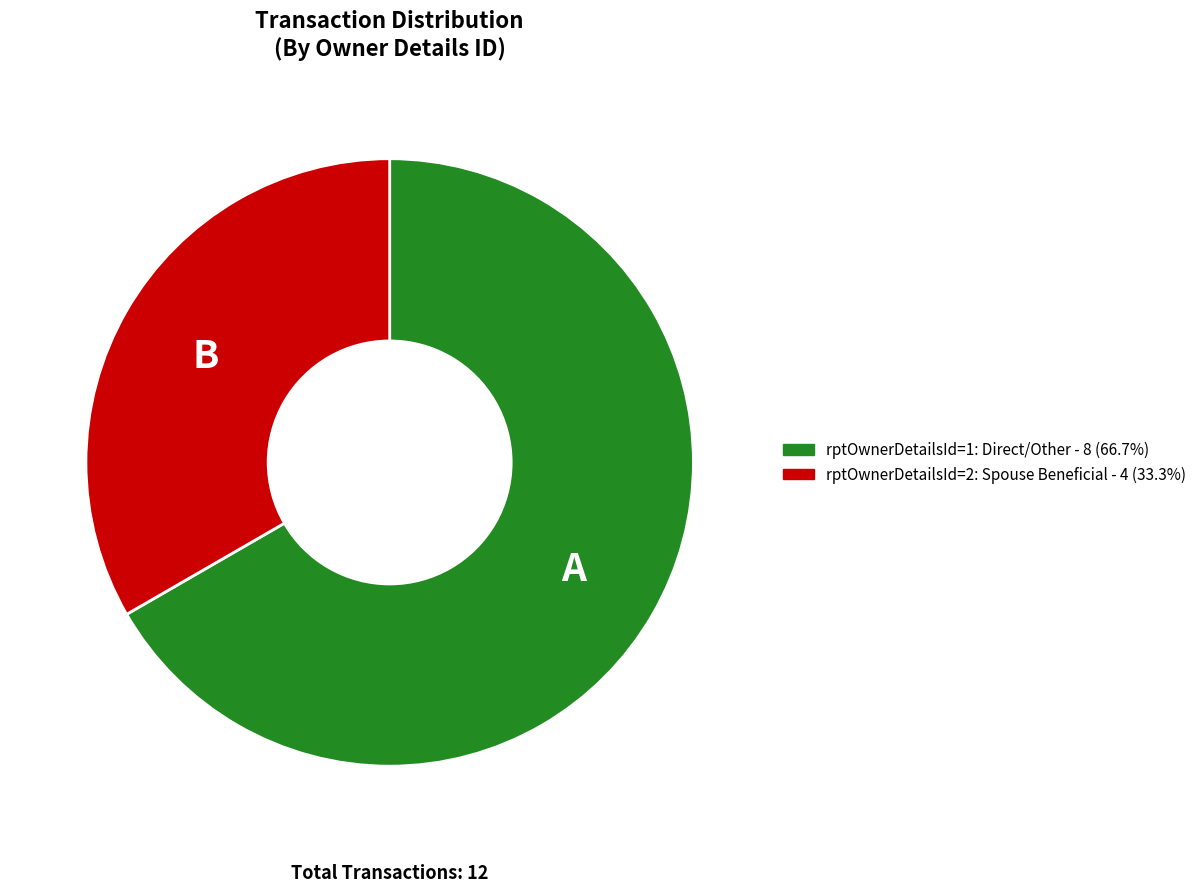

Approximately how many times larger is the value at rptOwnerDetailsId=2: Spouse Beneficial - 4 (33.3%) compared to rptOwnerDetailsId=1: Direct/Other - 8 (66.7%)?

0.5